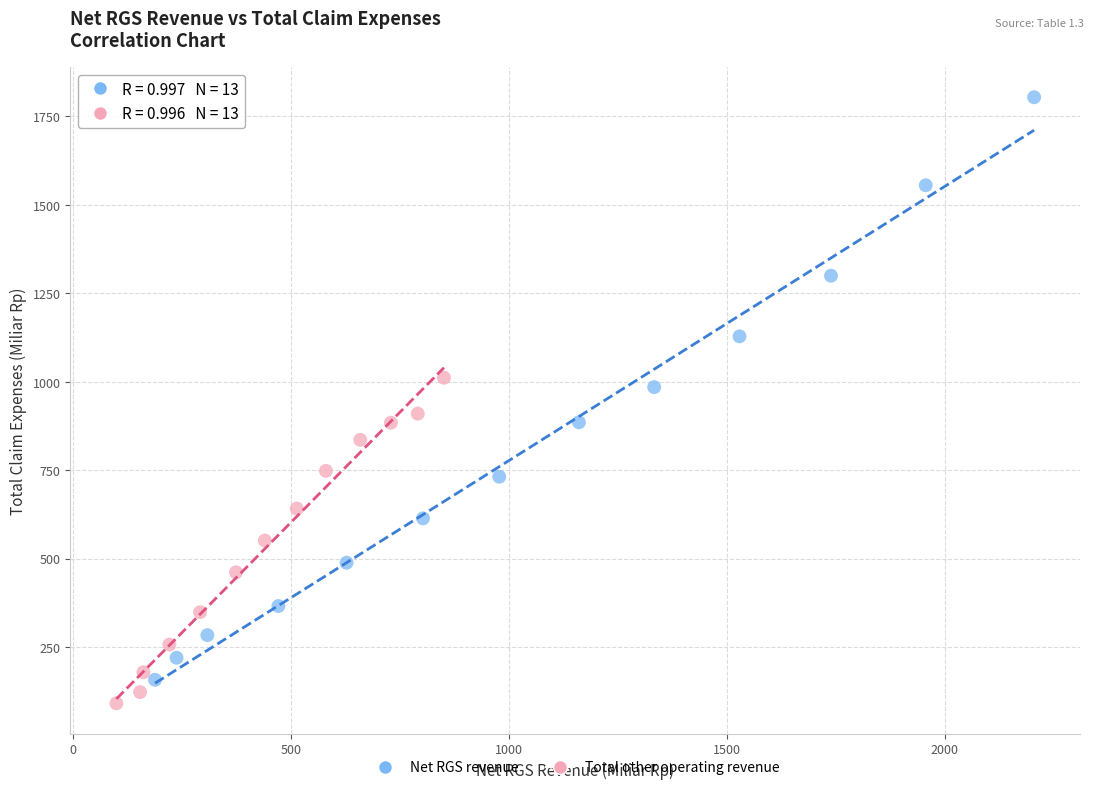

Which series contains the highest Y value?

Net RGS revenue